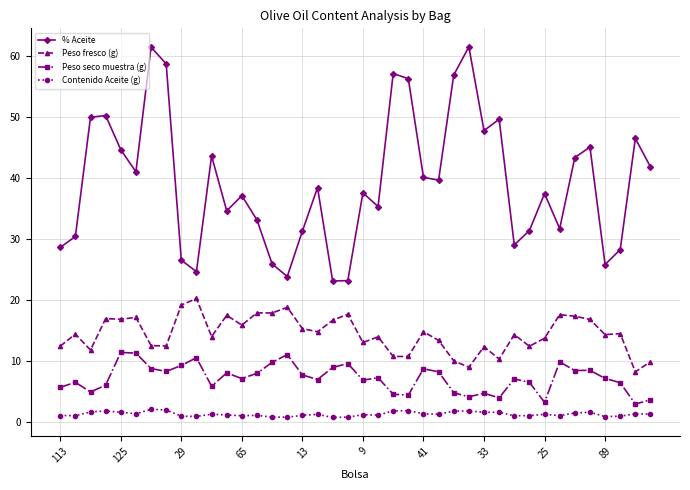

True or false: Peso fresco (g) and % Aceite cross at least once.

False